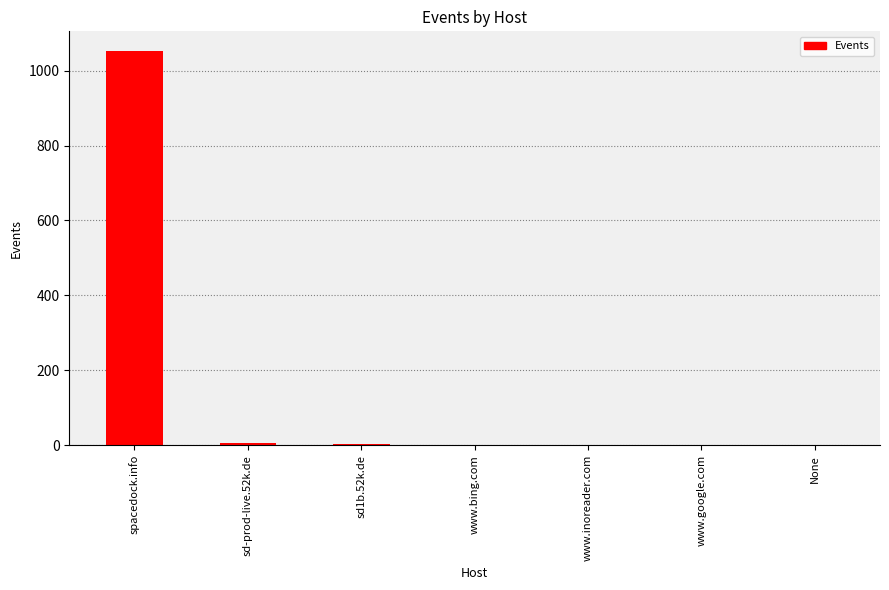

What is the sum of all values?

1066